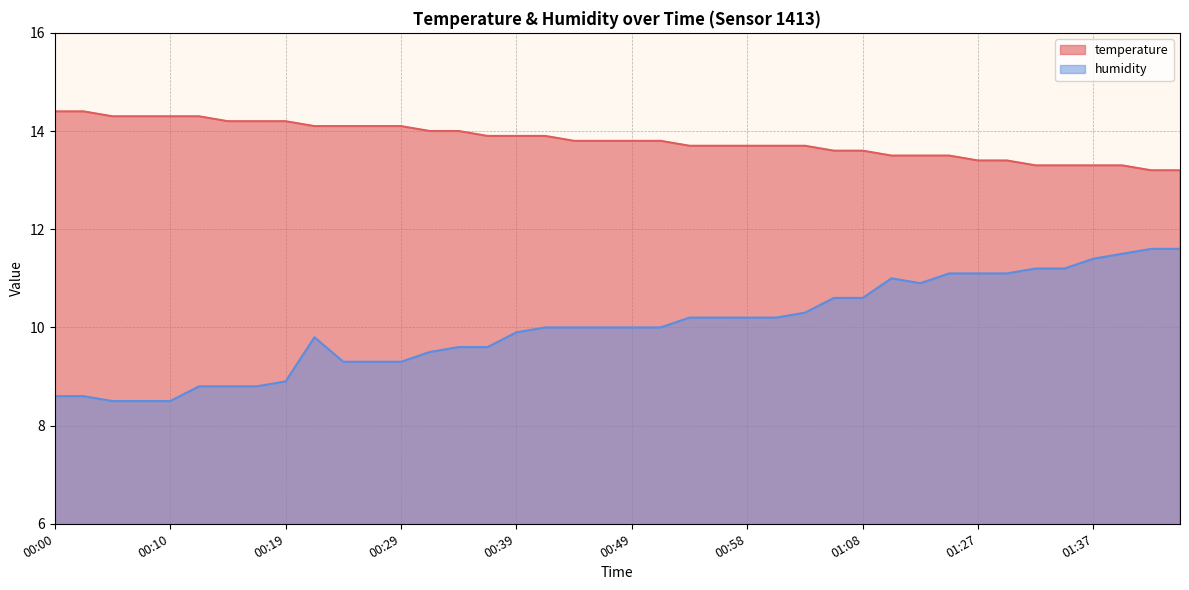

What is the sum of all temperature values?

552.5